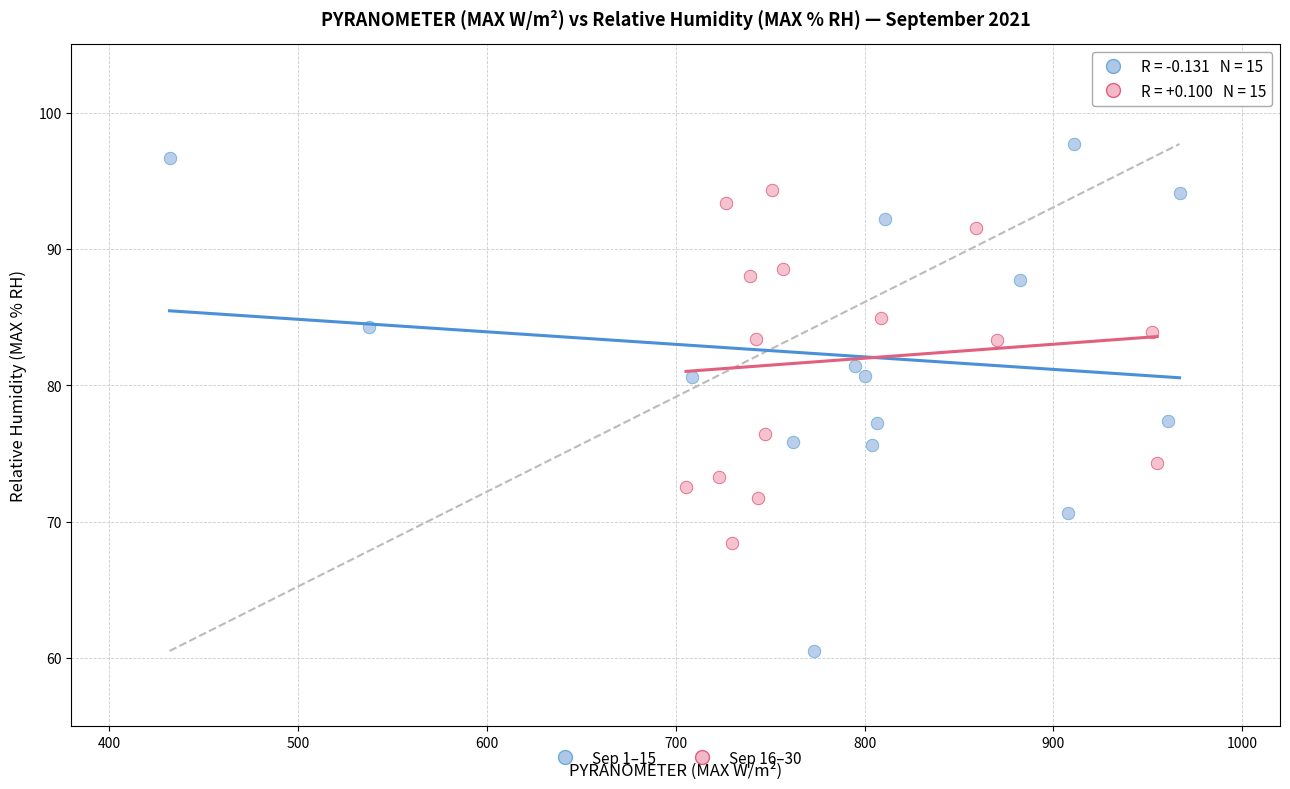

Which series has the widest spread of Y values?

Sep 1–15